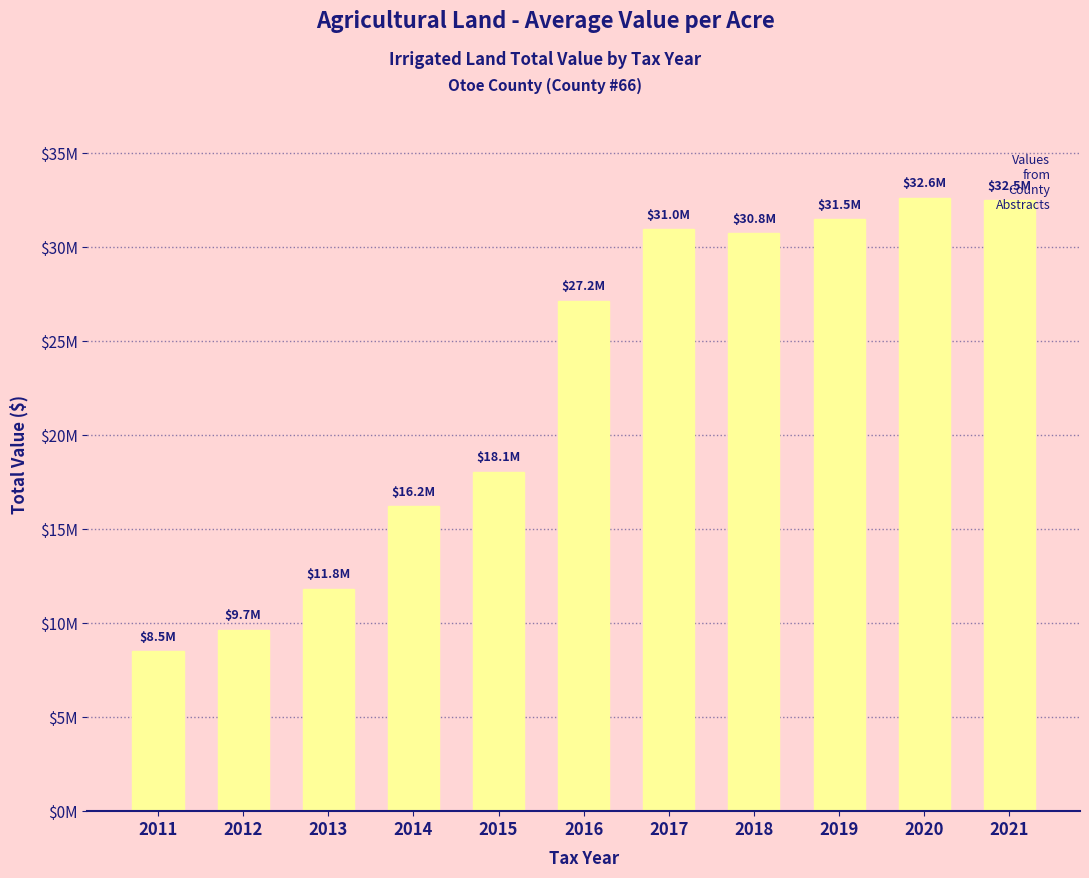

What is the maximum value shown in the chart?

32649620